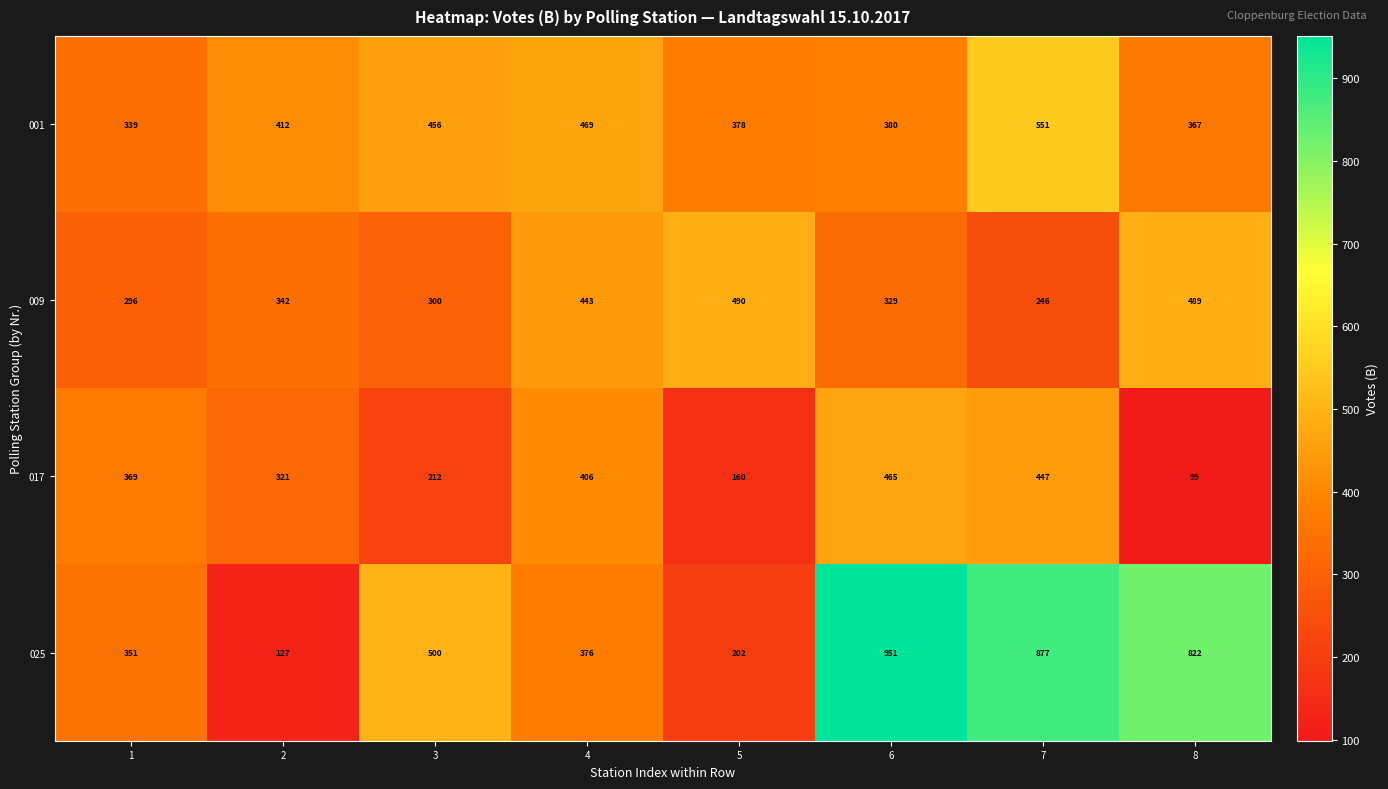

What value does the 017 series have at 3, to the nearest 10?

210